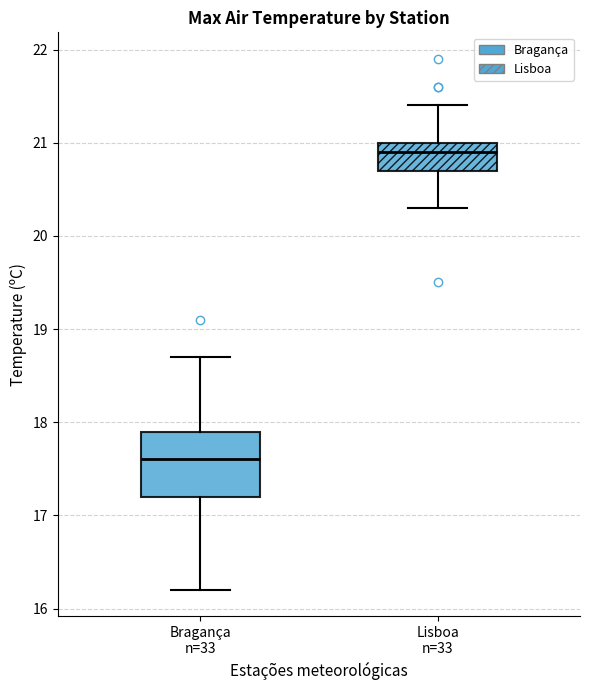

Where is the upper edge of the box for Bragança n=33 on the y-axis? The values are not printed on the chart, so give them approximately, as read against the axis.

17.9